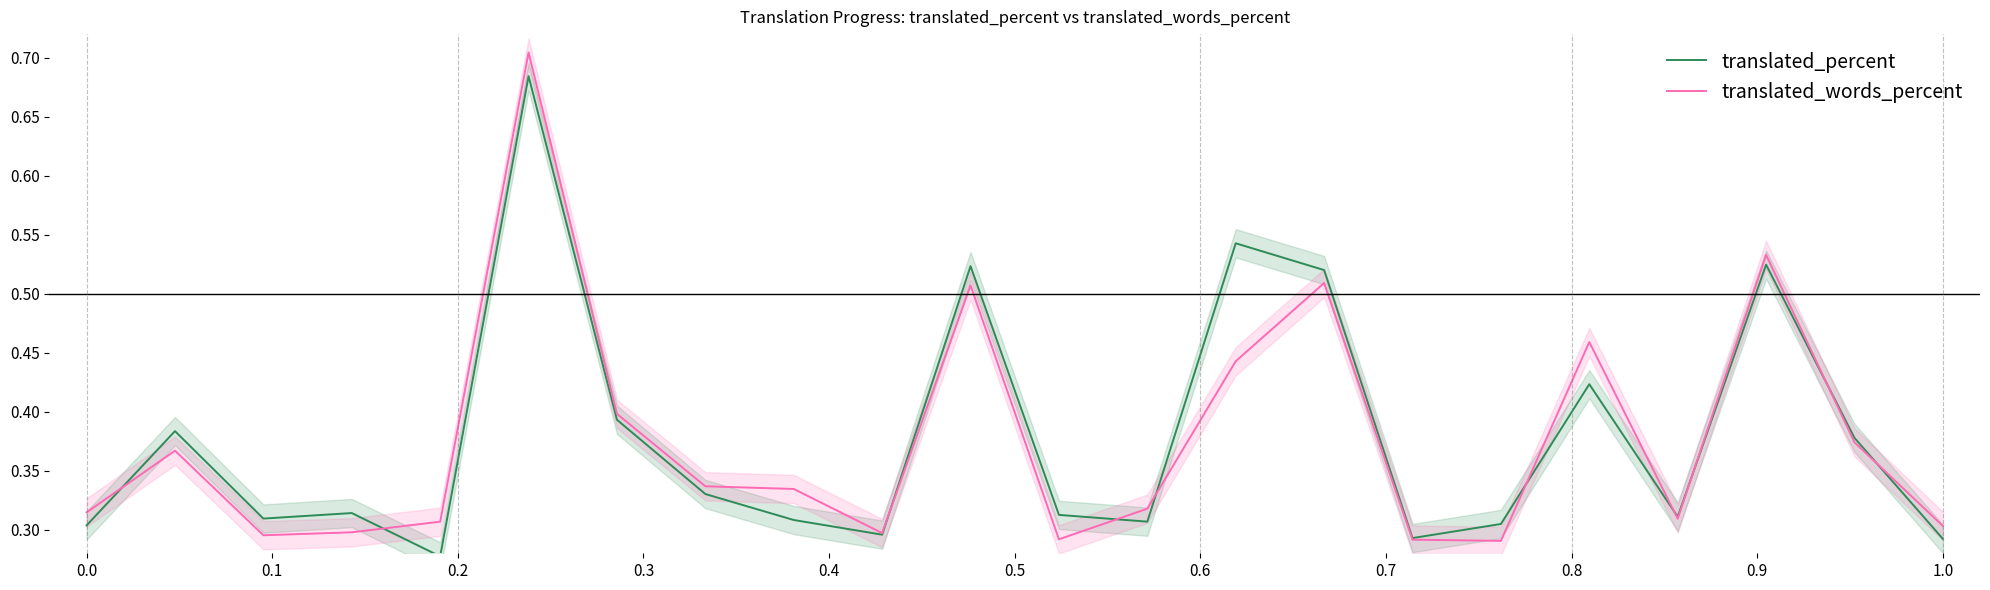

True or false: translated_percent has a value of 0.5 at 0.0.

False